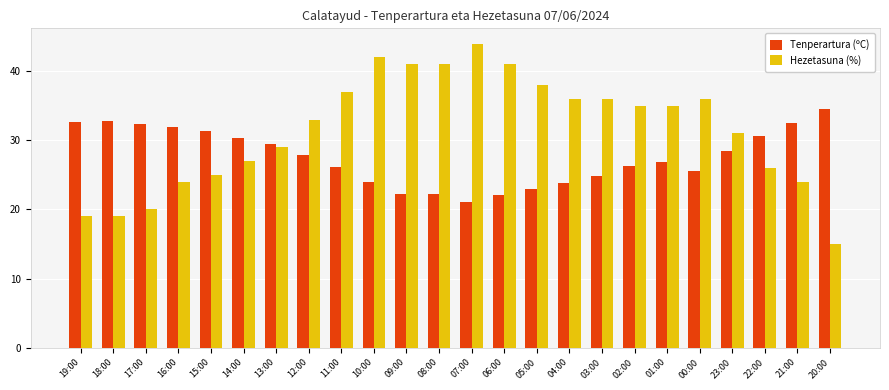

Count the number of data series in this chart.

2